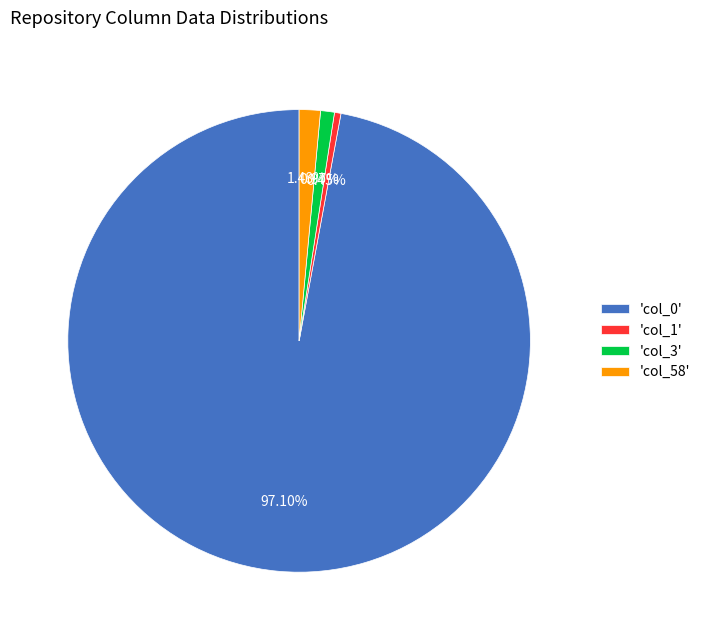

Is the sum of 'col_0' and 'col_58' greater than half?

Yes